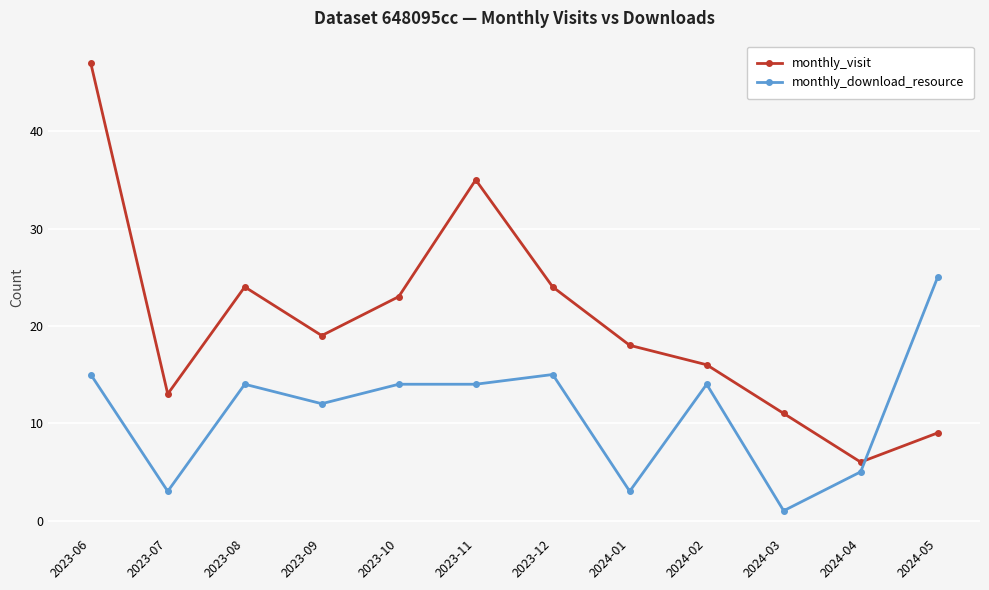

What is the difference between the monthly_visit values at 2024-04 and 2023-08?

18